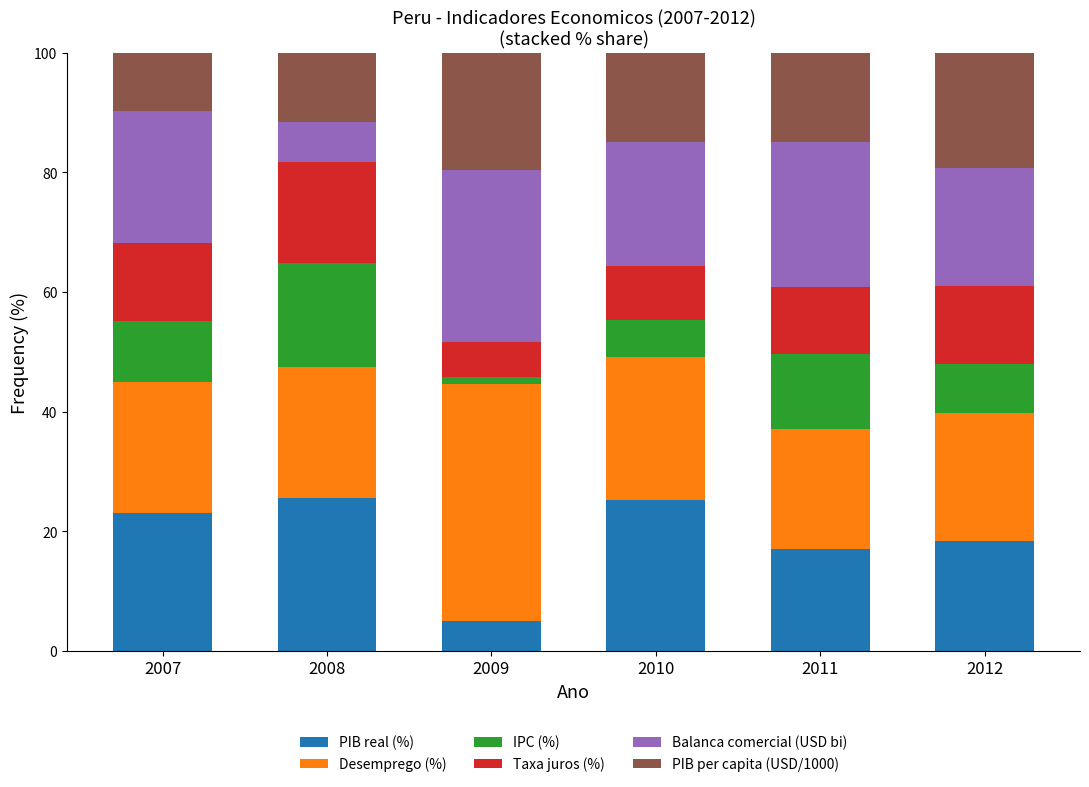

True or false: PIB real (%) has a value of 25.3 at 2010.

True